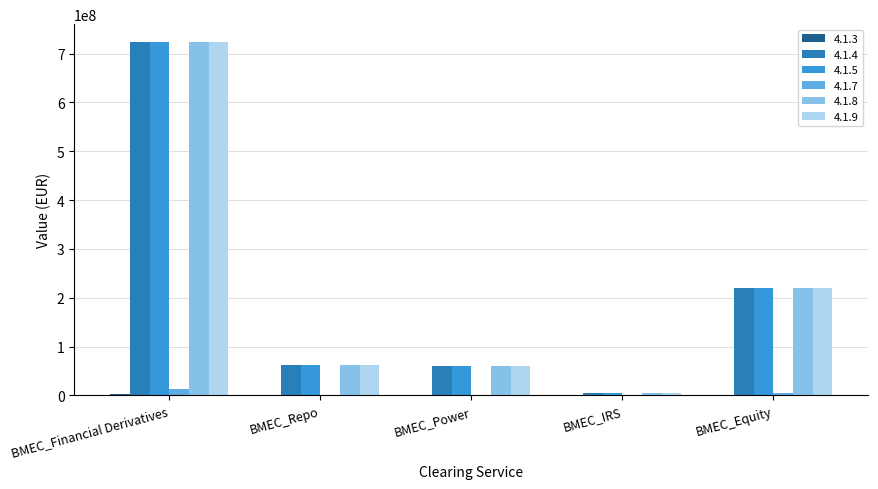

Does the chart contain stacked bars?

No